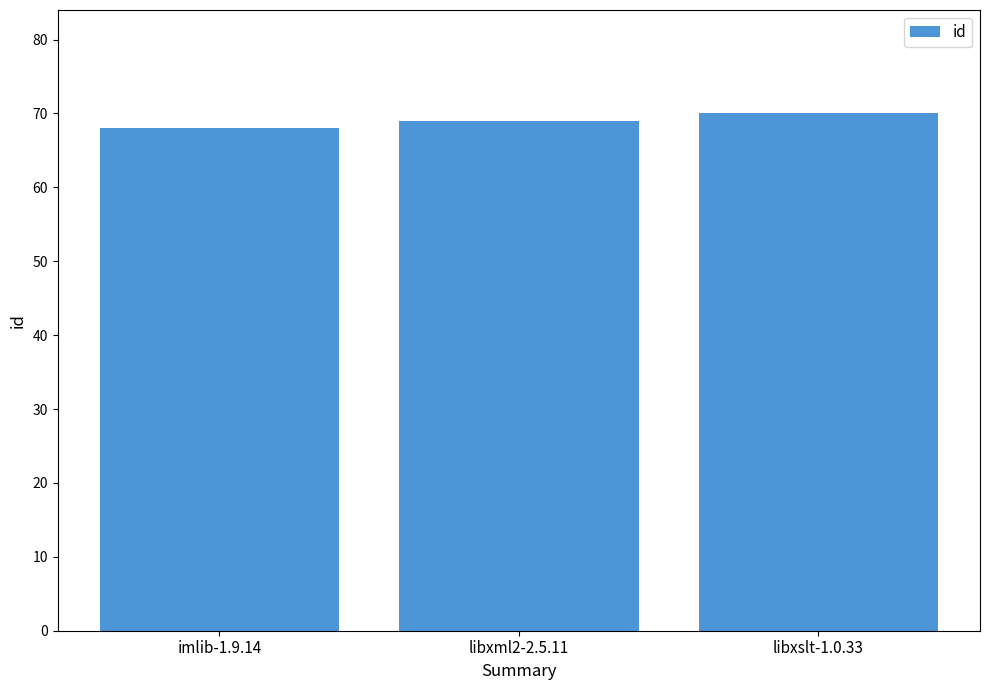

What is the difference between the maximum and minimum values?

2